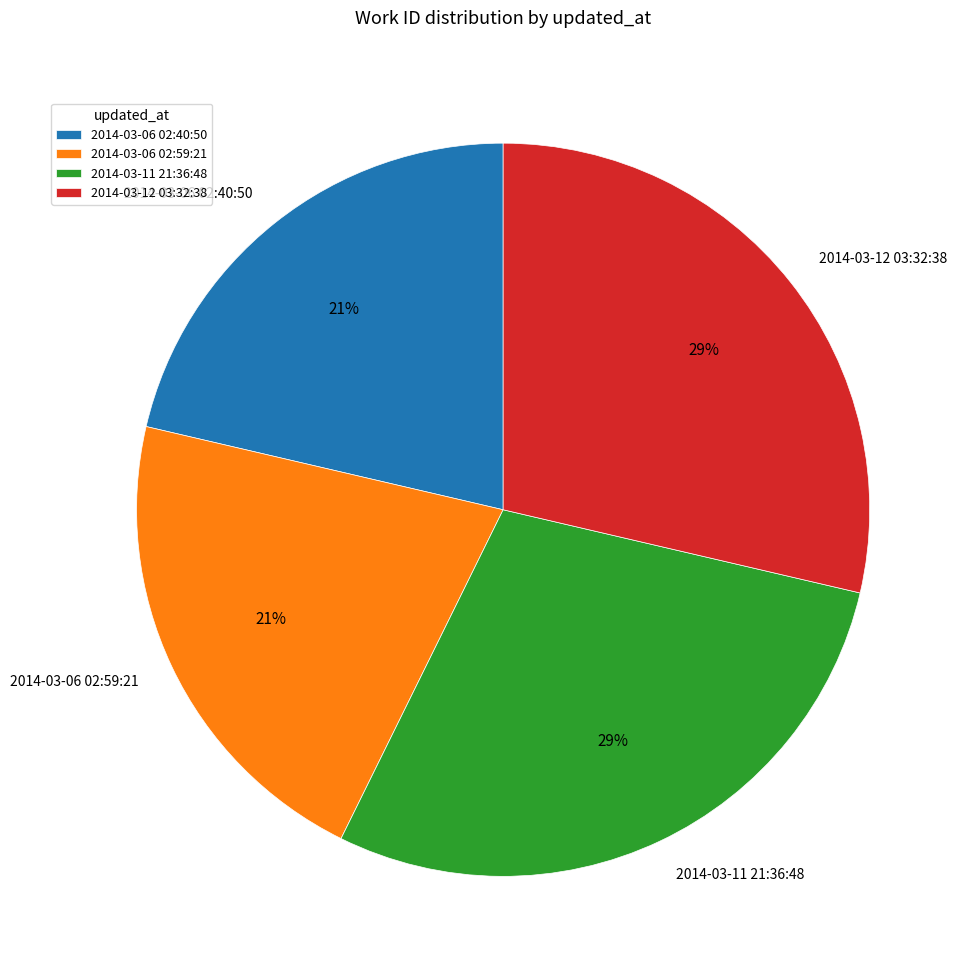

What is the ratio of the value at 2014-03-12 03:32:38 to the value at 2014-03-11 21:36:48?

1.0